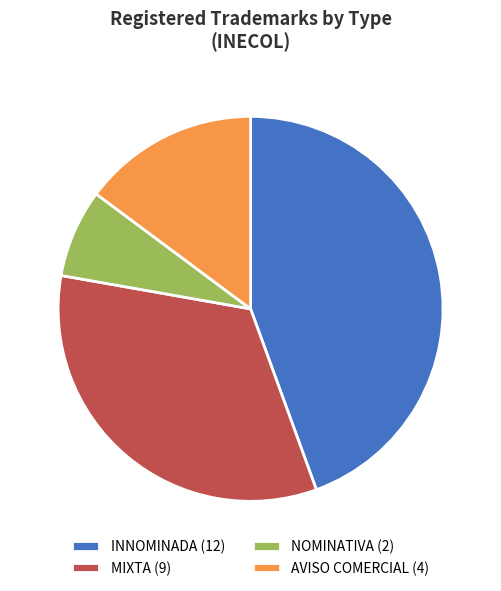

The MIXTA slice represents 22% of the pie. True or false?

False